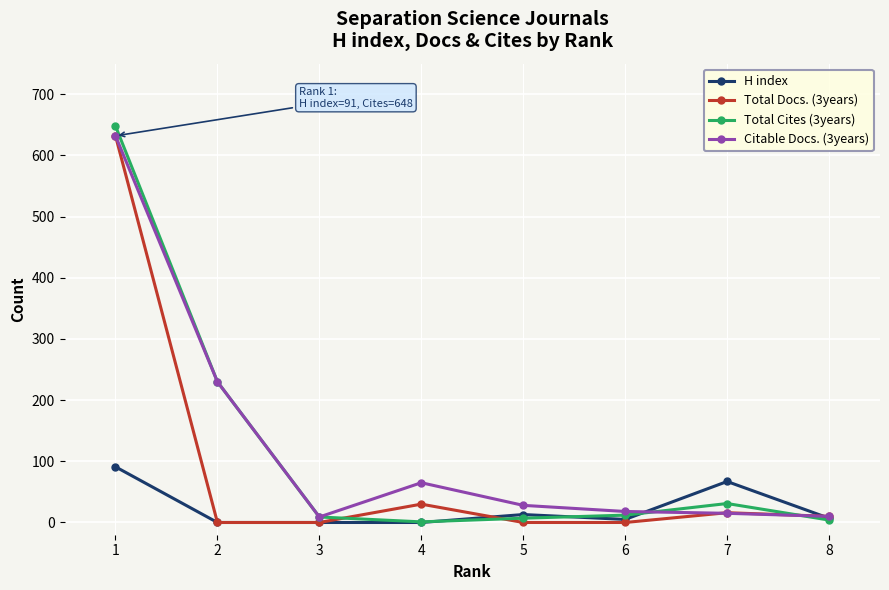

What is the value of the Citable Docs. (3years) point at the 3rd from the left?

9